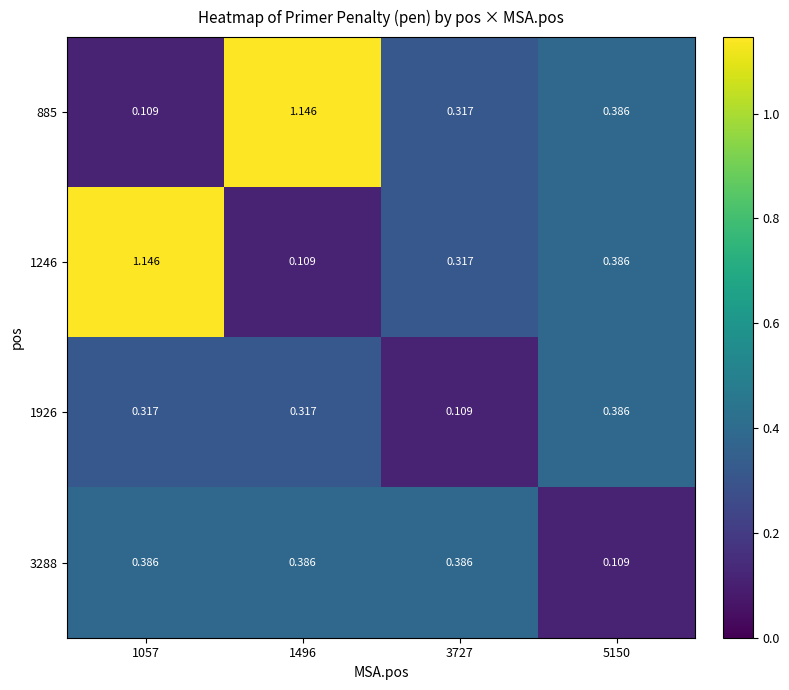

Is the value of 885 at 5150 greater than the value of 1926 at 1057?

Yes